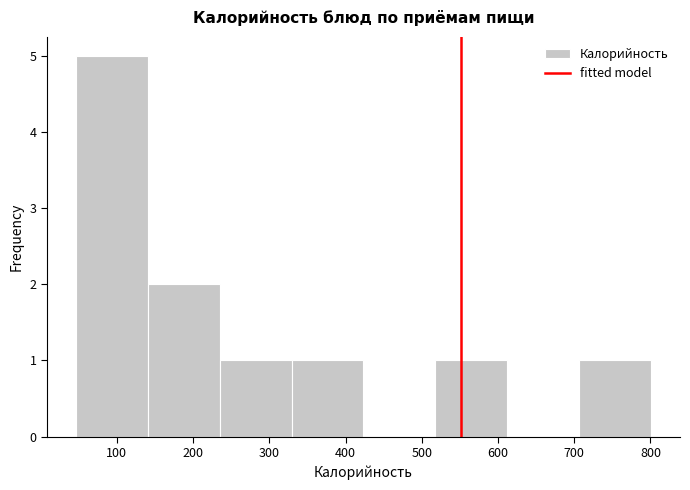

What is the height of the bar covering 520 to 610 on the x-axis? Neither the bar edges nor the heights are printed on the chart, so give them approximately, as read against the axes.

1